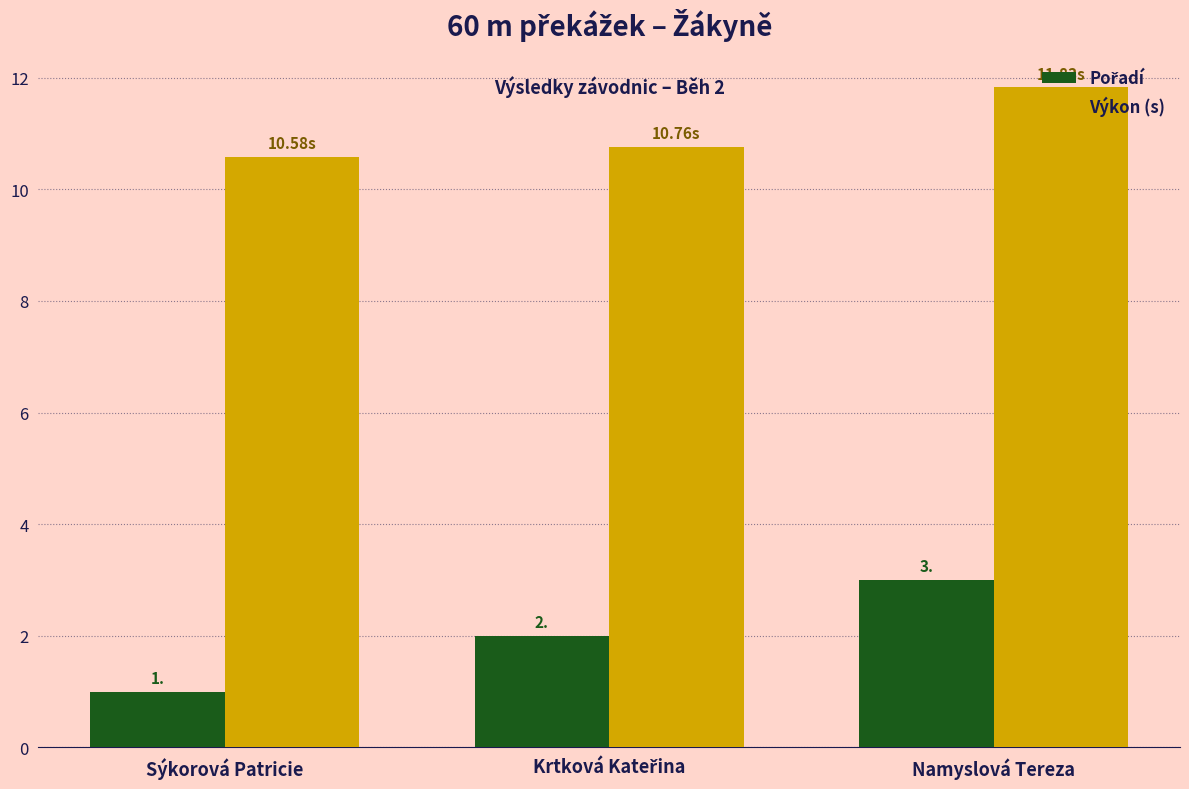

Which label corresponds to the smallest value in the chart?

Sýkorová Patricie